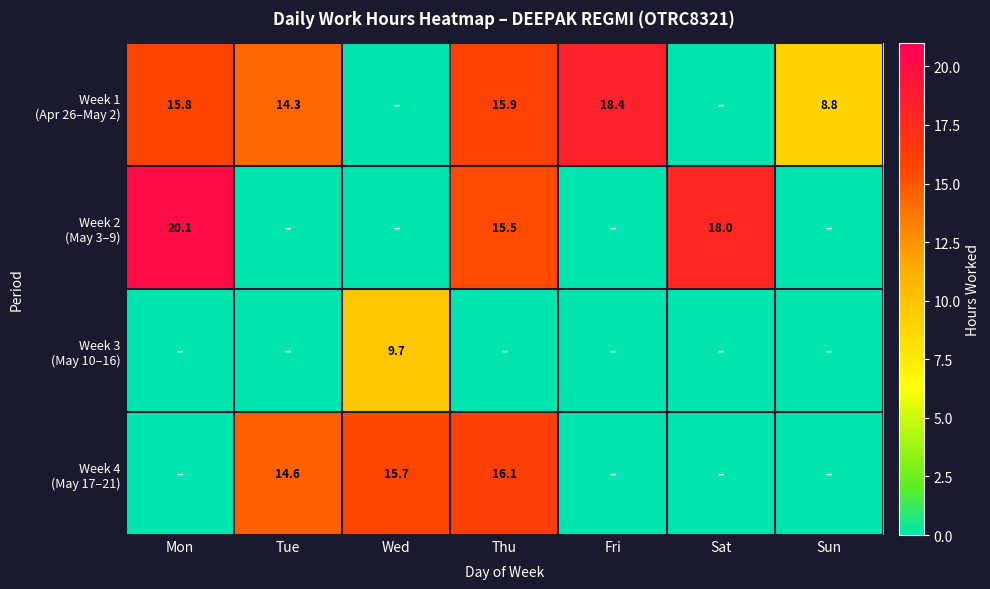

The Week 3 (May 10–16) series shows 2.4 at Wed. True or false?

False